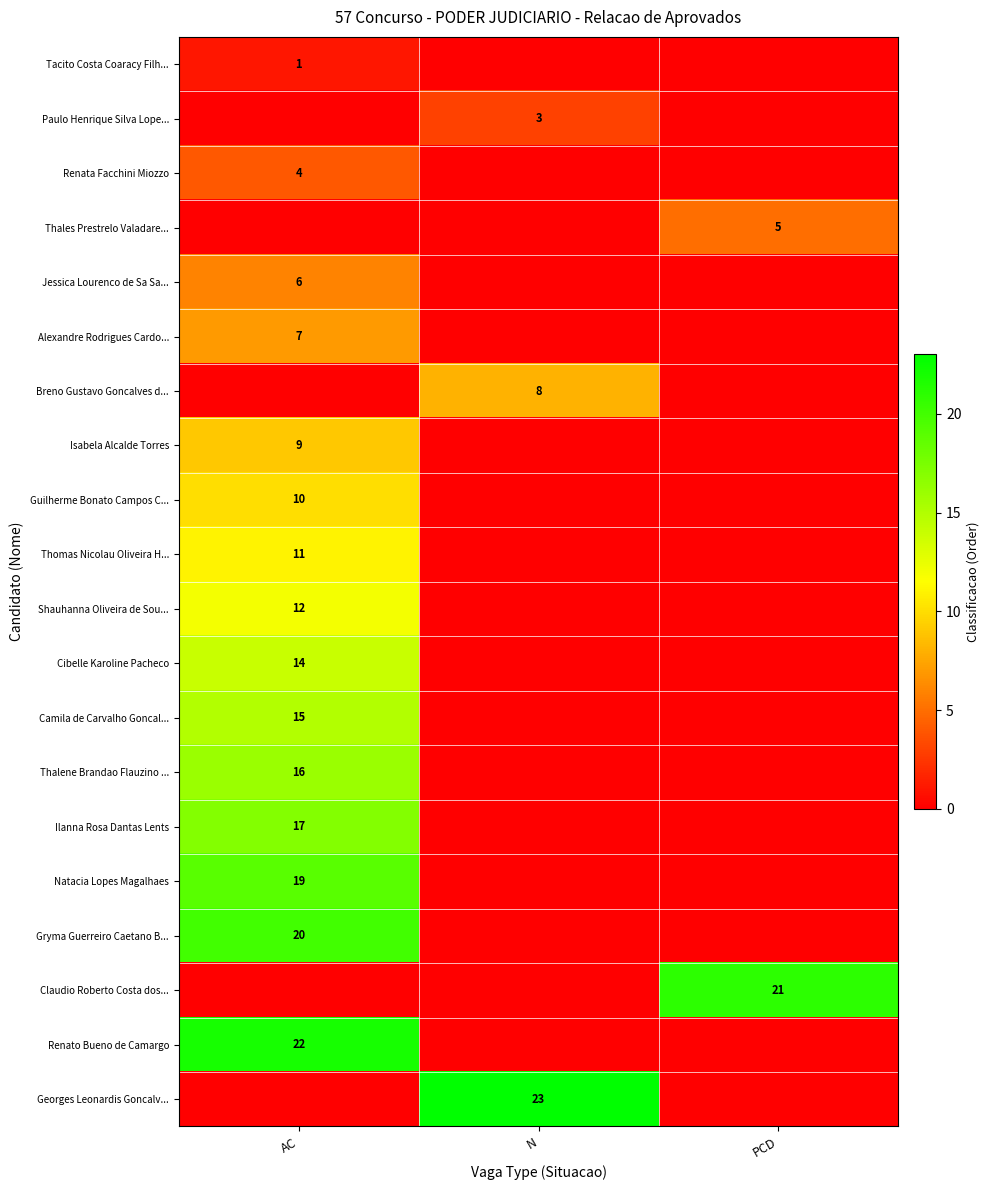

True or false: Claudio Roberto Costa dos... has a value of 29 at PCD.

False